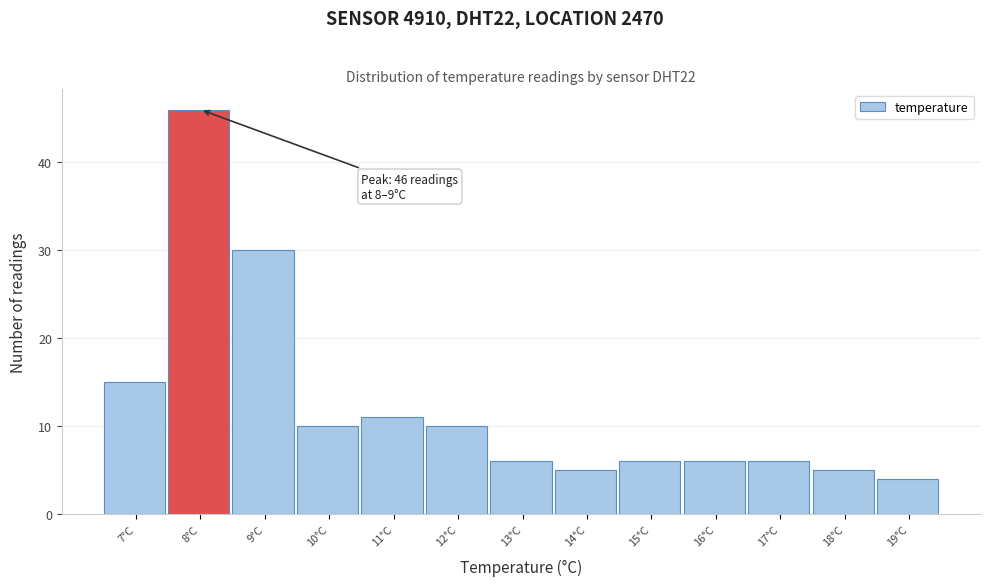

Reading left to right, extract all data points from this chart.

7°C=15	8°C=46	9°C=30	10°C=10	11°C=11	12°C=10	13°C=6	14°C=5	15°C=6	16°C=6	17°C=6	18°C=5	19°C=4